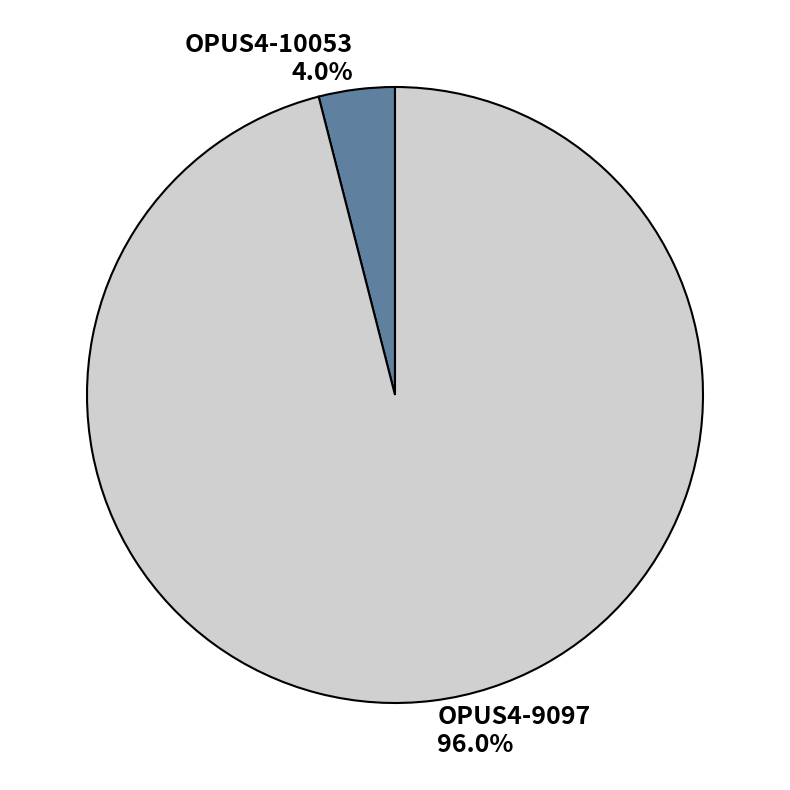

Count the number of slices in the pie.

2